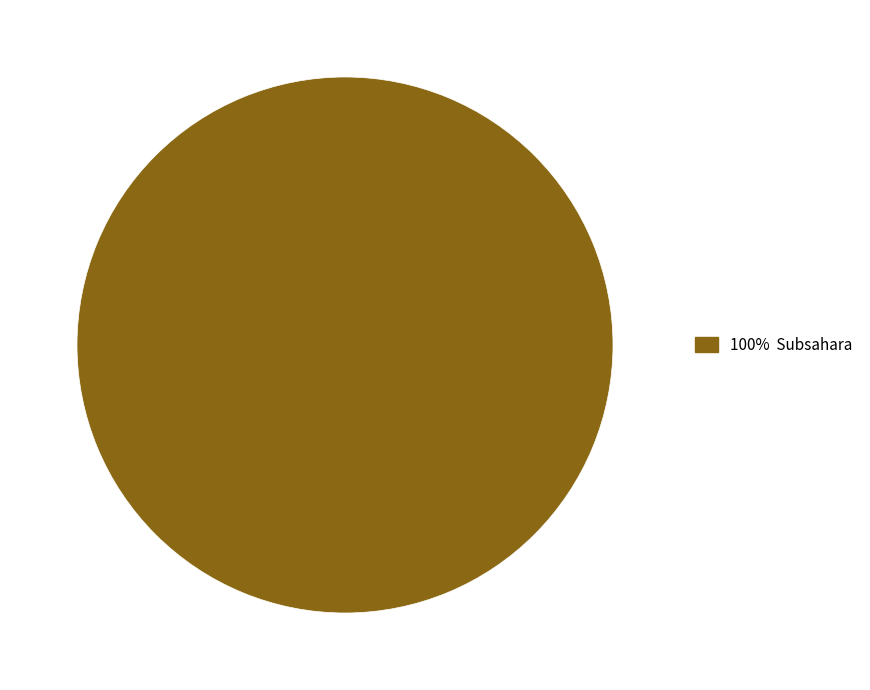

Does any single category account for the majority?

Yes